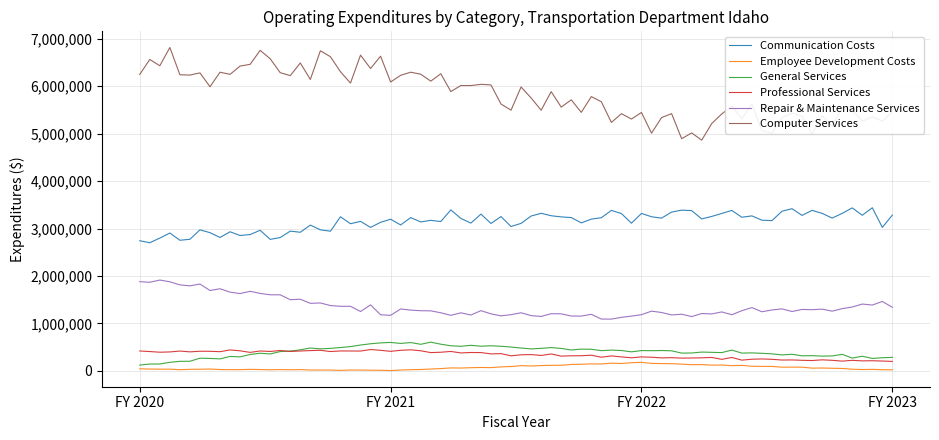

Which series has the largest range (max minus min)?

Computer Services